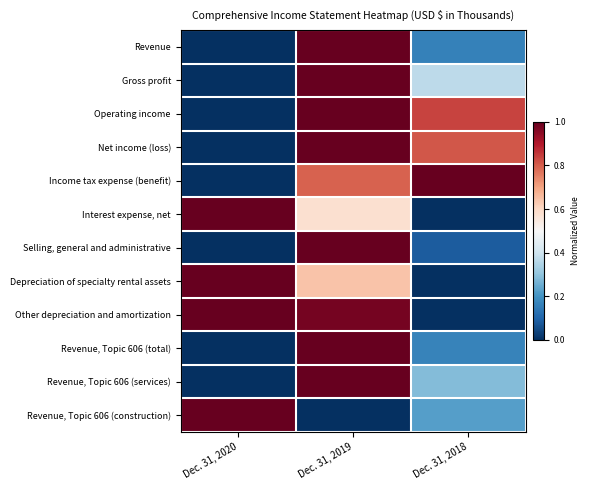

At Dec. 31, 2019, list the series in order from largest to smallest.

Revenue, Gross profit, Operating income, Net income (loss), Selling, general and administrative, Revenue, Topic 606 (total), Revenue, Topic 606 (services), Other depreciation and amortization, Income tax expense (benefit), Depreciation of specialty rental assets, Interest expense, net, Revenue, Topic 606 (construction)